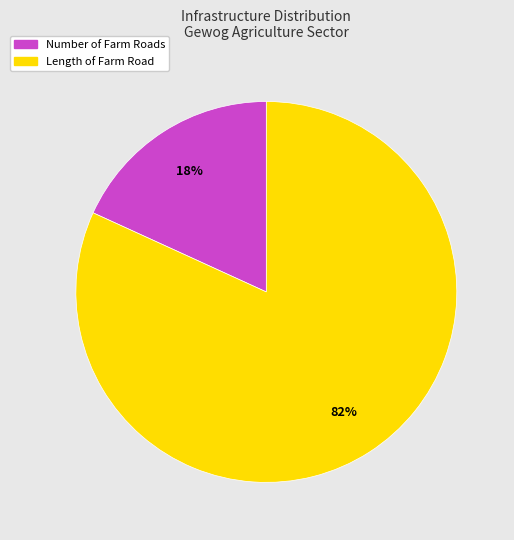

To the nearest percent, what is the difference between the largest and smallest slice percentages?

64%